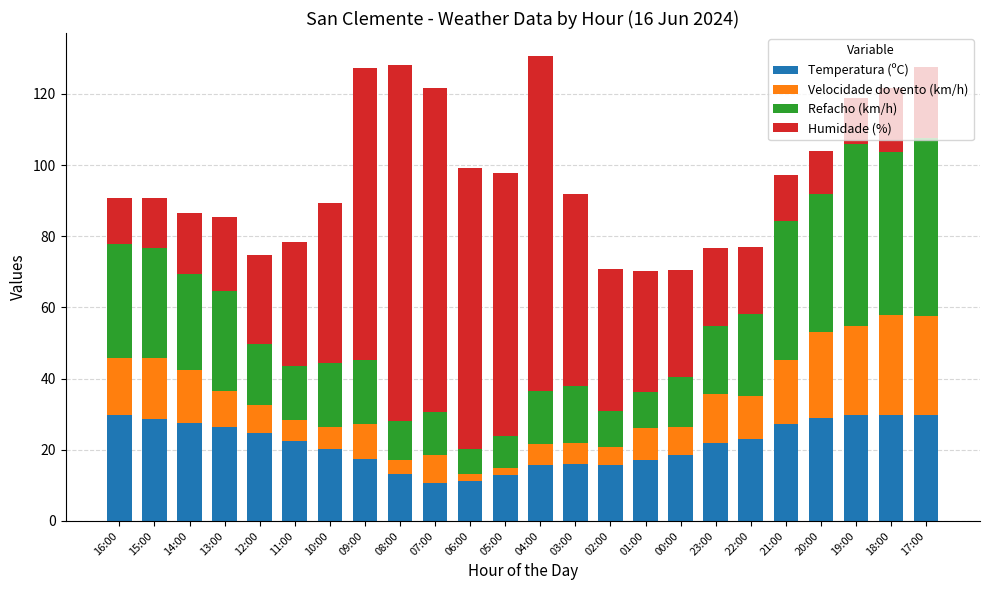

What is the total value across all series at 00:00?

70.5